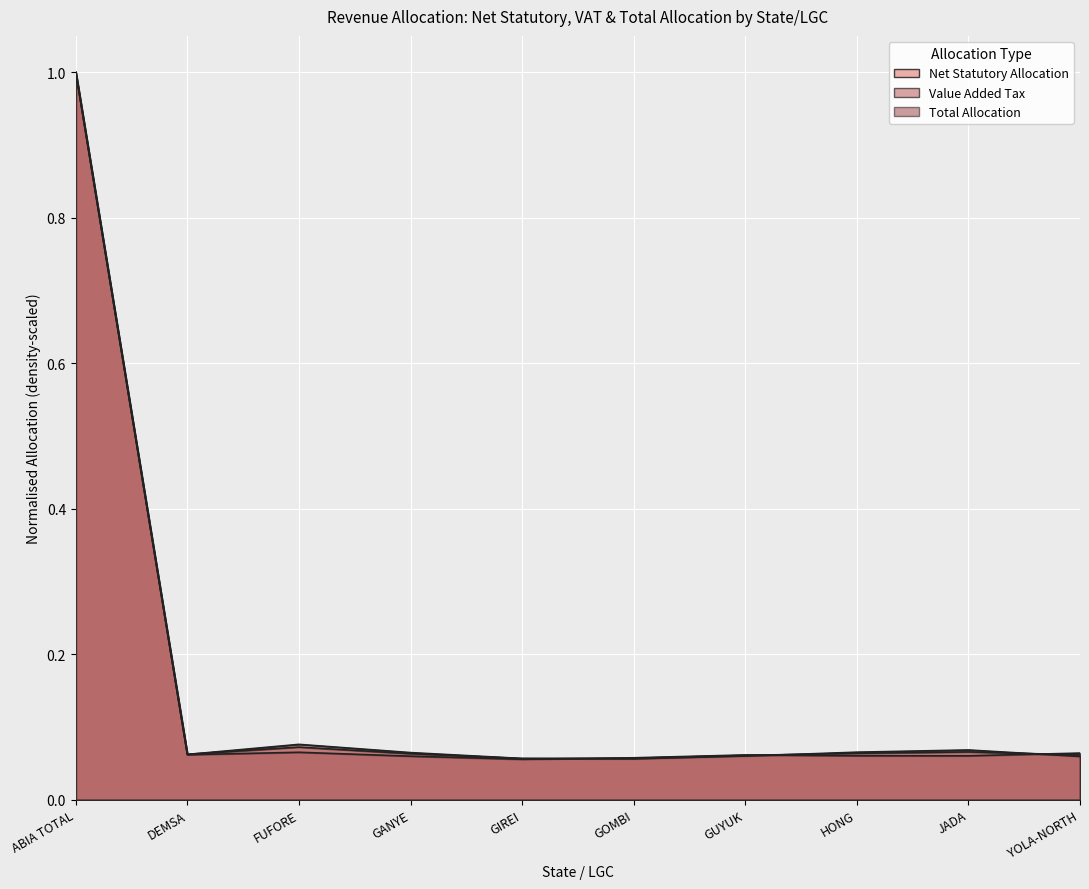

Reading left to right, list all the values displayed in this chart.

Net Statutory Allocation: 1.0	0.1	0.1	0.1	0.1	0.1	0.1	0.1	0.1	0.1
Value Added Tax: 1.0	0.1	0.1	0.1	0.1	0.1	0.1	0.1	0.1	0.1
Total Allocation: 1.0	0.1	0.1	0.1	0.1	0.1	0.1	0.1	0.1	0.1